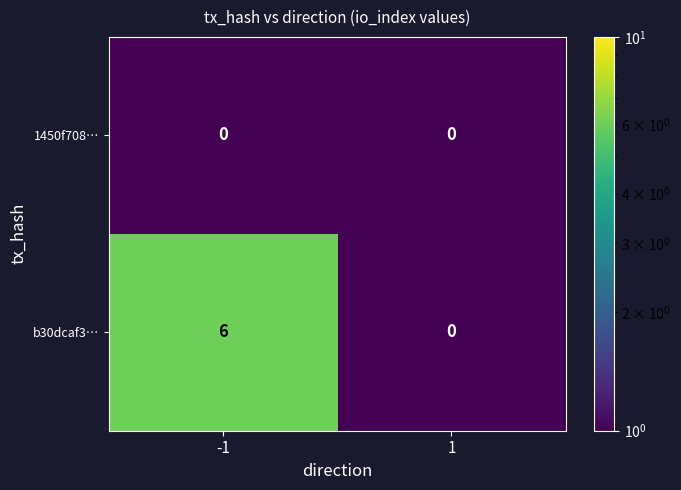

Which category has the highest value across all series?

-1